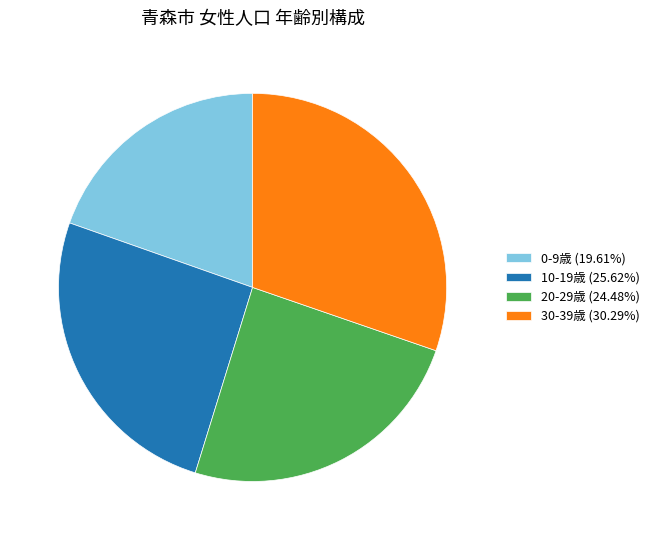

How many slices are in this pie chart?

4